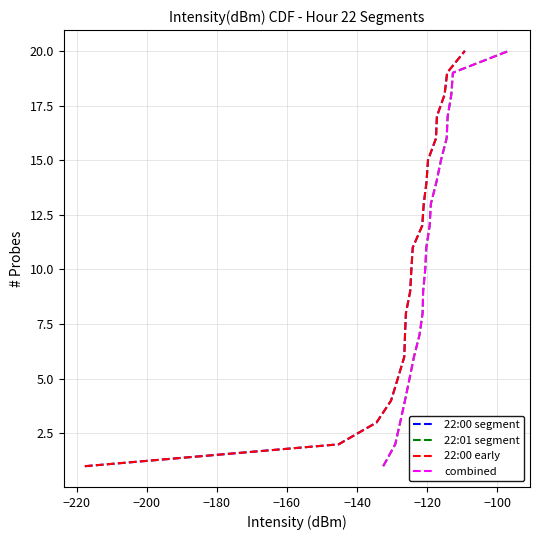

Is it true that 22:00 segment equals 3 at −160?

False